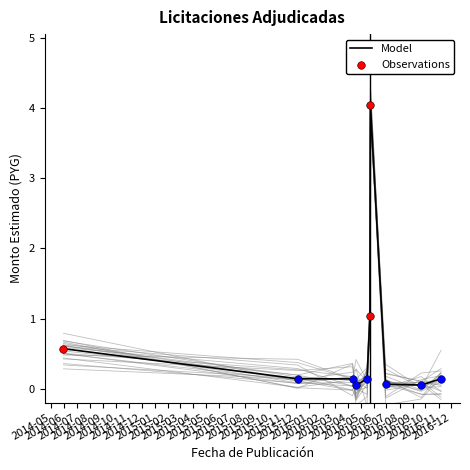

Which has a higher value, 2014-12 or 2014-06?

2014-06